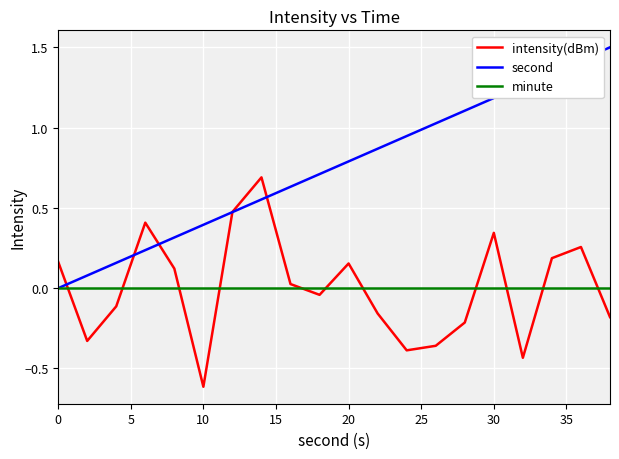

What is the highest value of the intensity(dBm) series?

0.7